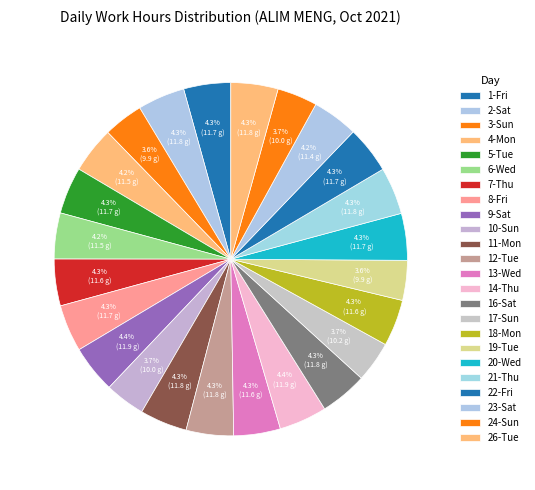

What is the change in value from 1-Fri to 18-Mon?

-0.1